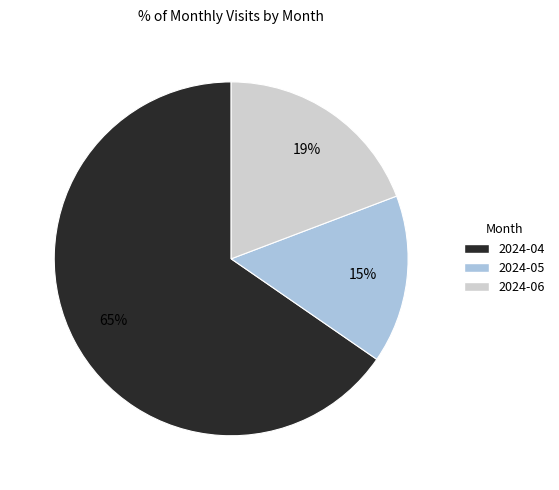

True or false: 2024-05 accounts for 30% of the total.

False